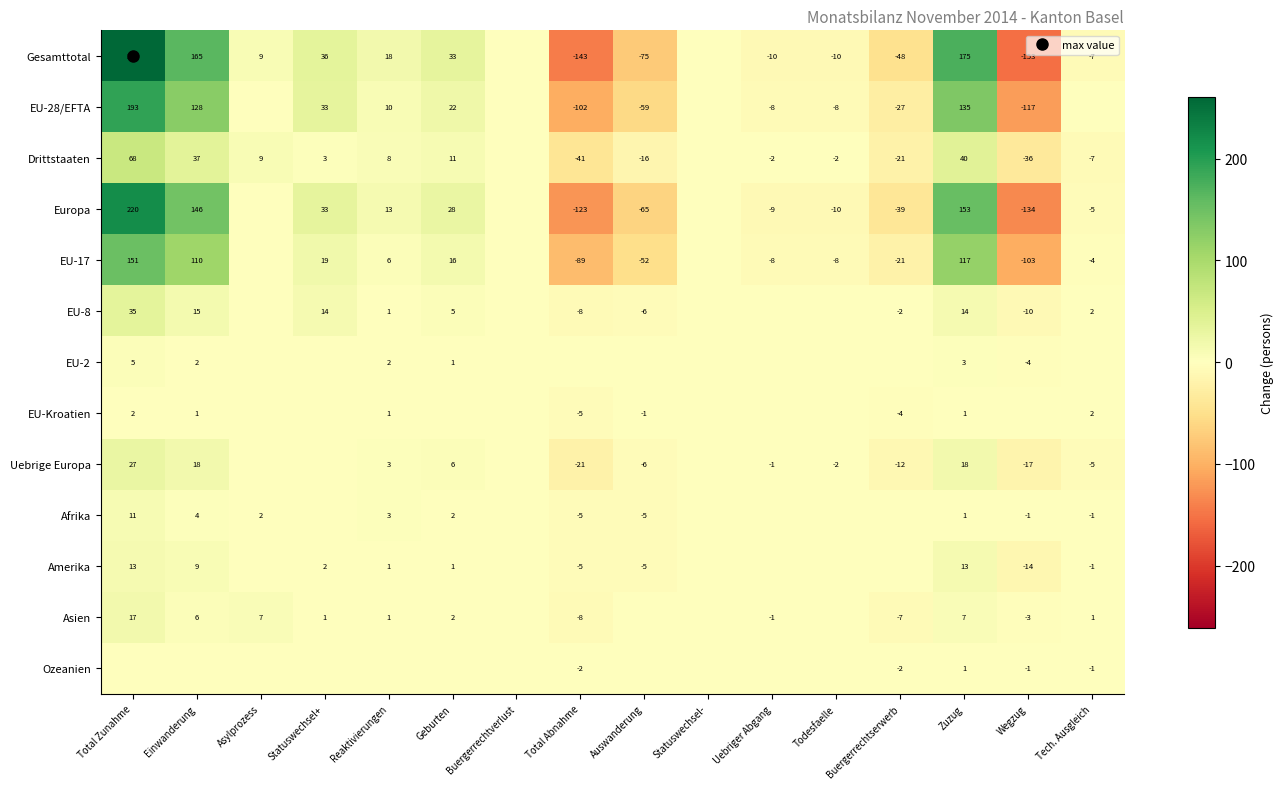

At which label does Drittstaaten first exceed 0?

Total Zunahme